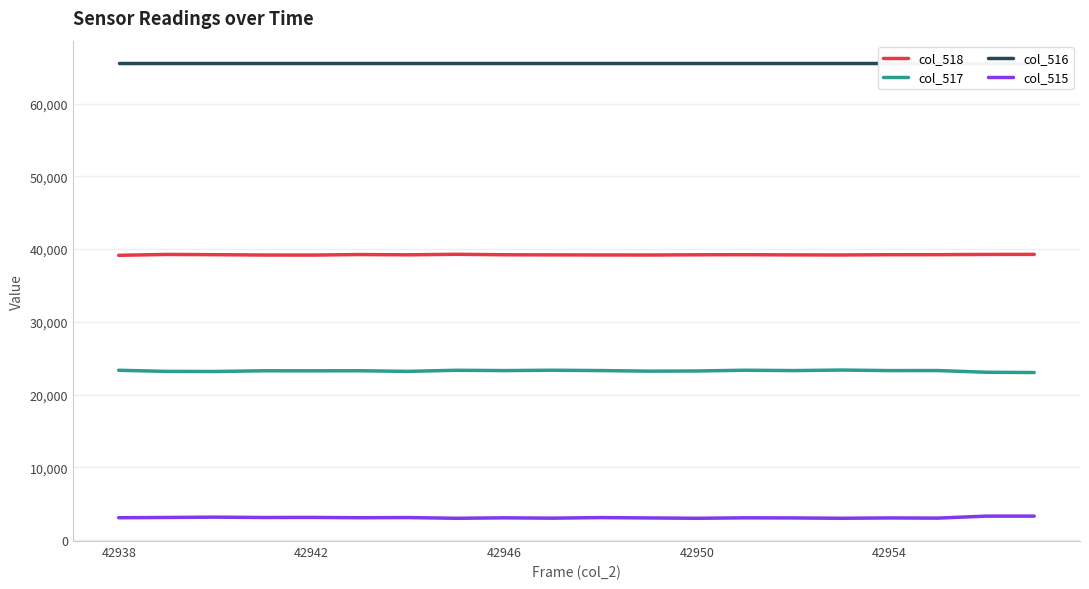

What is the sum of all col_518 values?

784385